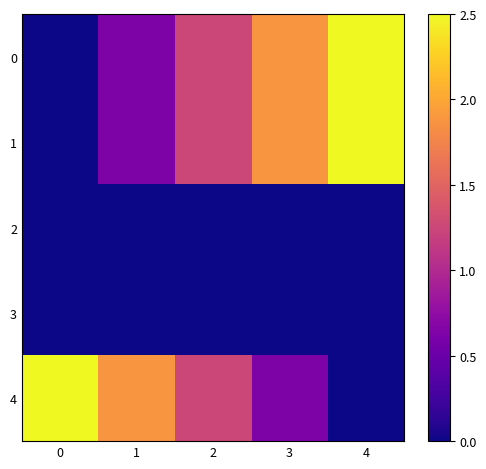

How many data points does each series have?

5